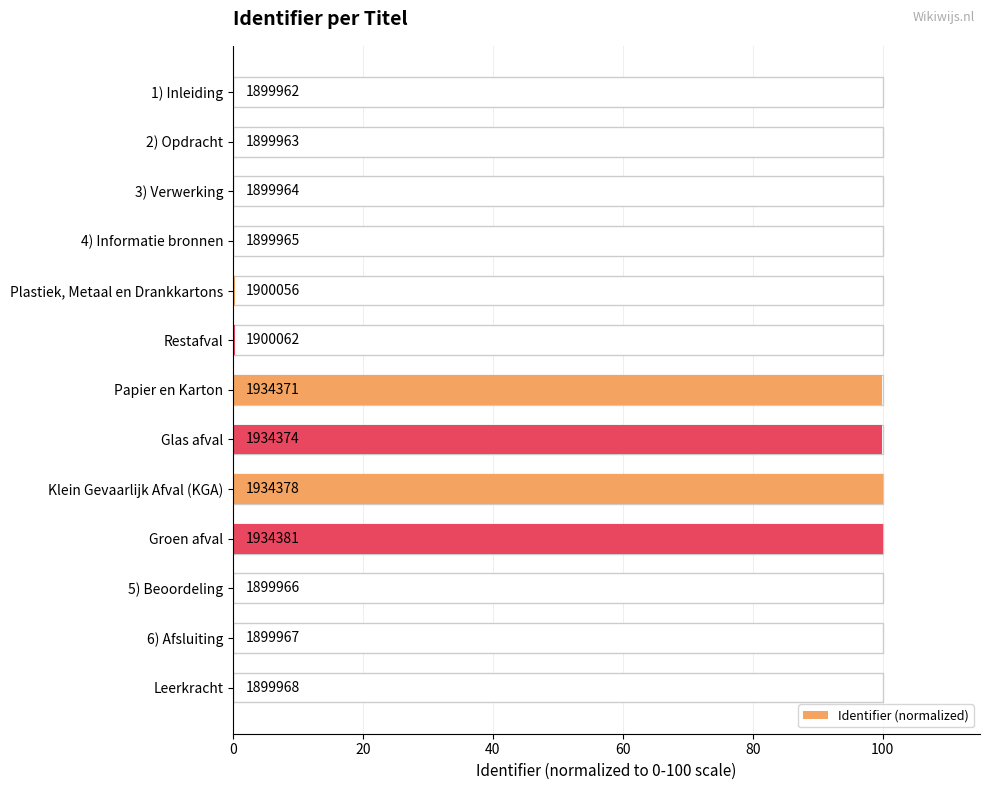

Is it true that the value at 4) Informatie bronnen is 0.0?

True